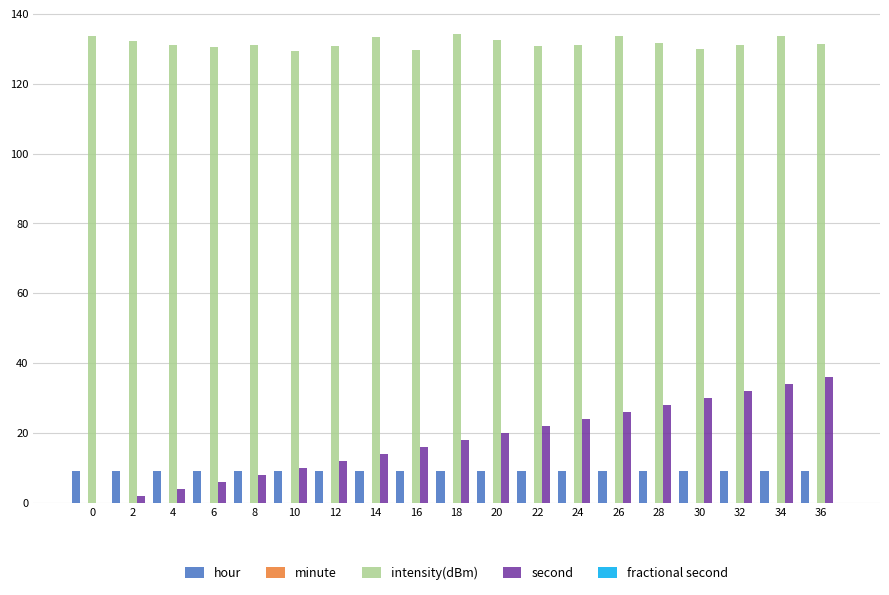

What is the sum of the hour values at 0 and 18?

18.0